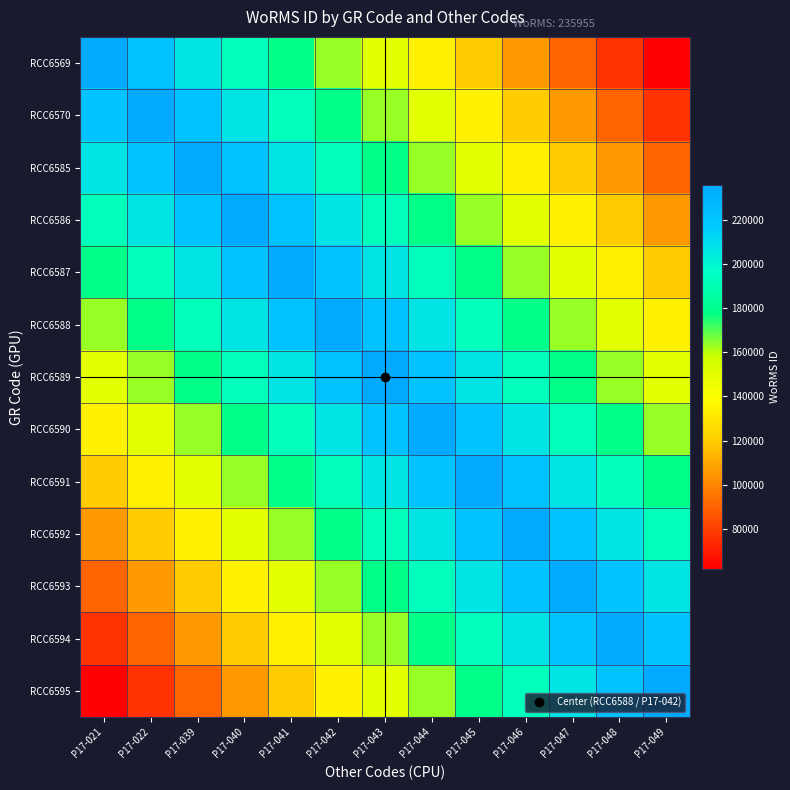

Reading right to left, extract all data points from this chart.

RCC6569: P17-049=61711.3	P17-048=76231.6	P17-047=90751.9	P17-046=105272.2	P17-045=119792.5	P17-044=134312.8	P17-043=148833.2	P17-042=163353.5	P17-041=177873.8	P17-040=192394.1	P17-039=206914.4	P17-022=221434.7	P17-021=235955.0
RCC6570: P17-049=76231.6	P17-048=90751.9	P17-047=105272.2	P17-046=119792.5	P17-045=134312.8	P17-044=148833.2	P17-043=163353.5	P17-042=177873.8	P17-041=192394.1	P17-040=206914.4	P17-039=221434.7	P17-022=235955.0	P17-021=221434.7
RCC6585: P17-049=90751.9	P17-048=105272.2	P17-047=119792.5	P17-046=134312.8	P17-045=148833.2	P17-044=163353.5	P17-043=177873.8	P17-042=192394.1	P17-041=206914.4	P17-040=221434.7	P17-039=235955.0	P17-022=221434.7	P17-021=206914.4
RCC6586: P17-049=105272.2	P17-048=119792.5	P17-047=134312.8	P17-046=148833.2	P17-045=163353.5	P17-044=177873.8	P17-043=192394.1	P17-042=206914.4	P17-041=221434.7	P17-040=235955.0	P17-039=221434.7	P17-022=206914.4	P17-021=192394.1
RCC6587: P17-049=119792.5	P17-048=134312.8	P17-047=148833.2	P17-046=163353.5	P17-045=177873.8	P17-044=192394.1	P17-043=206914.4	P17-042=221434.7	P17-041=235955.0	P17-040=221434.7	P17-039=206914.4	P17-022=192394.1	P17-021=177873.8
RCC6588: P17-049=134312.8	P17-048=148833.2	P17-047=163353.5	P17-046=177873.8	P17-045=192394.1	P17-044=206914.4	P17-043=221434.7	P17-042=235955.0	P17-041=221434.7	P17-040=206914.4	P17-039=192394.1	P17-022=177873.8	P17-021=163353.5
RCC6589: P17-049=148833.2	P17-048=163353.5	P17-047=177873.8	P17-046=192394.1	P17-045=206914.4	P17-044=221434.7	P17-043=235955.0	P17-042=221434.7	P17-041=206914.4	P17-040=192394.1	P17-039=177873.8	P17-022=163353.5	P17-021=148833.2
RCC6590: P17-049=163353.5	P17-048=177873.8	P17-047=192394.1	P17-046=206914.4	P17-045=221434.7	P17-044=235955.0	P17-043=221434.7	P17-042=206914.4	P17-041=192394.1	P17-040=177873.8	P17-039=163353.5	P17-022=148833.2	P17-021=134312.8
RCC6591: P17-049=177873.8	P17-048=192394.1	P17-047=206914.4	P17-046=221434.7	P17-045=235955.0	P17-044=221434.7	P17-043=206914.4	P17-042=192394.1	P17-041=177873.8	P17-040=163353.5	P17-039=148833.2	P17-022=134312.8	P17-021=119792.5
RCC6592: P17-049=192394.1	P17-048=206914.4	P17-047=221434.7	P17-046=235955.0	P17-045=221434.7	P17-044=206914.4	P17-043=192394.1	P17-042=177873.8	P17-041=163353.5	P17-040=148833.2	P17-039=134312.8	P17-022=119792.5	P17-021=105272.2
RCC6593: P17-049=206914.4	P17-048=221434.7	P17-047=235955.0	P17-046=221434.7	P17-045=206914.4	P17-044=192394.1	P17-043=177873.8	P17-042=163353.5	P17-041=148833.2	P17-040=134312.8	P17-039=119792.5	P17-022=105272.2	P17-021=90751.9
RCC6594: P17-049=221434.7	P17-048=235955.0	P17-047=221434.7	P17-046=206914.4	P17-045=192394.1	P17-044=177873.8	P17-043=163353.5	P17-042=148833.2	P17-041=134312.8	P17-040=119792.5	P17-039=105272.2	P17-022=90751.9	P17-021=76231.6
RCC6595: P17-049=235955.0	P17-048=221434.7	P17-047=206914.4	P17-046=192394.1	P17-045=177873.8	P17-044=163353.5	P17-043=148833.2	P17-042=134312.8	P17-041=119792.5	P17-040=105272.2	P17-039=90751.9	P17-022=76231.6	P17-021=61711.3